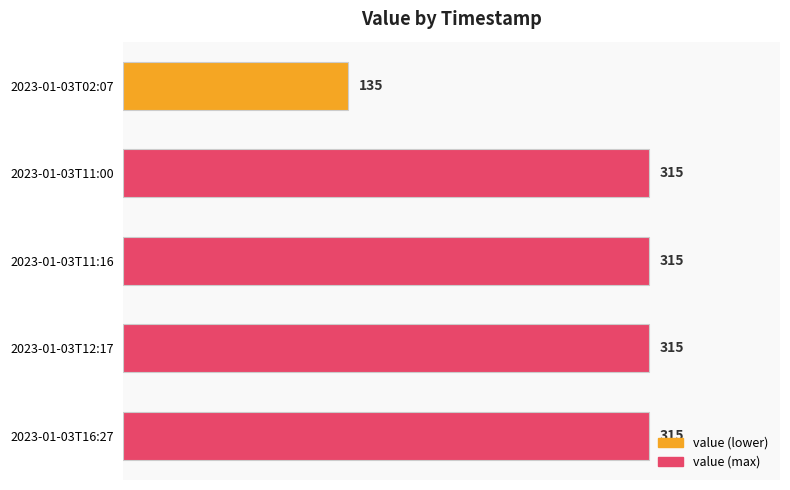

What position from the bottom is 2023-01-03T11:16?

3